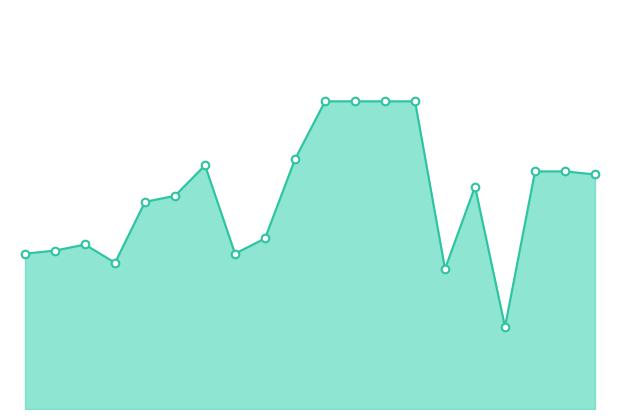

How many lines are shown in the chart?

1